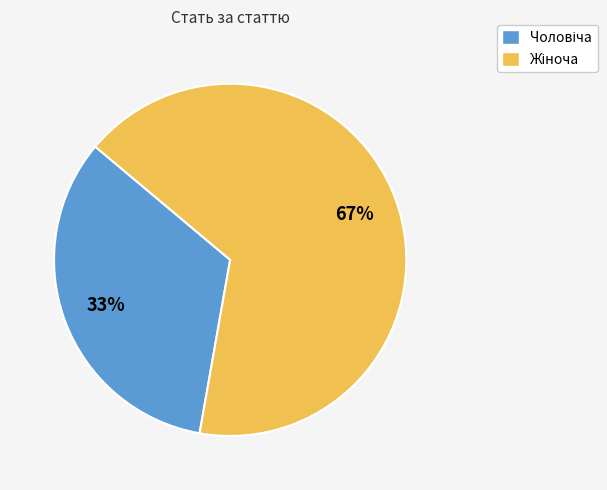

To the nearest percent, what is the average slice percentage?

50%